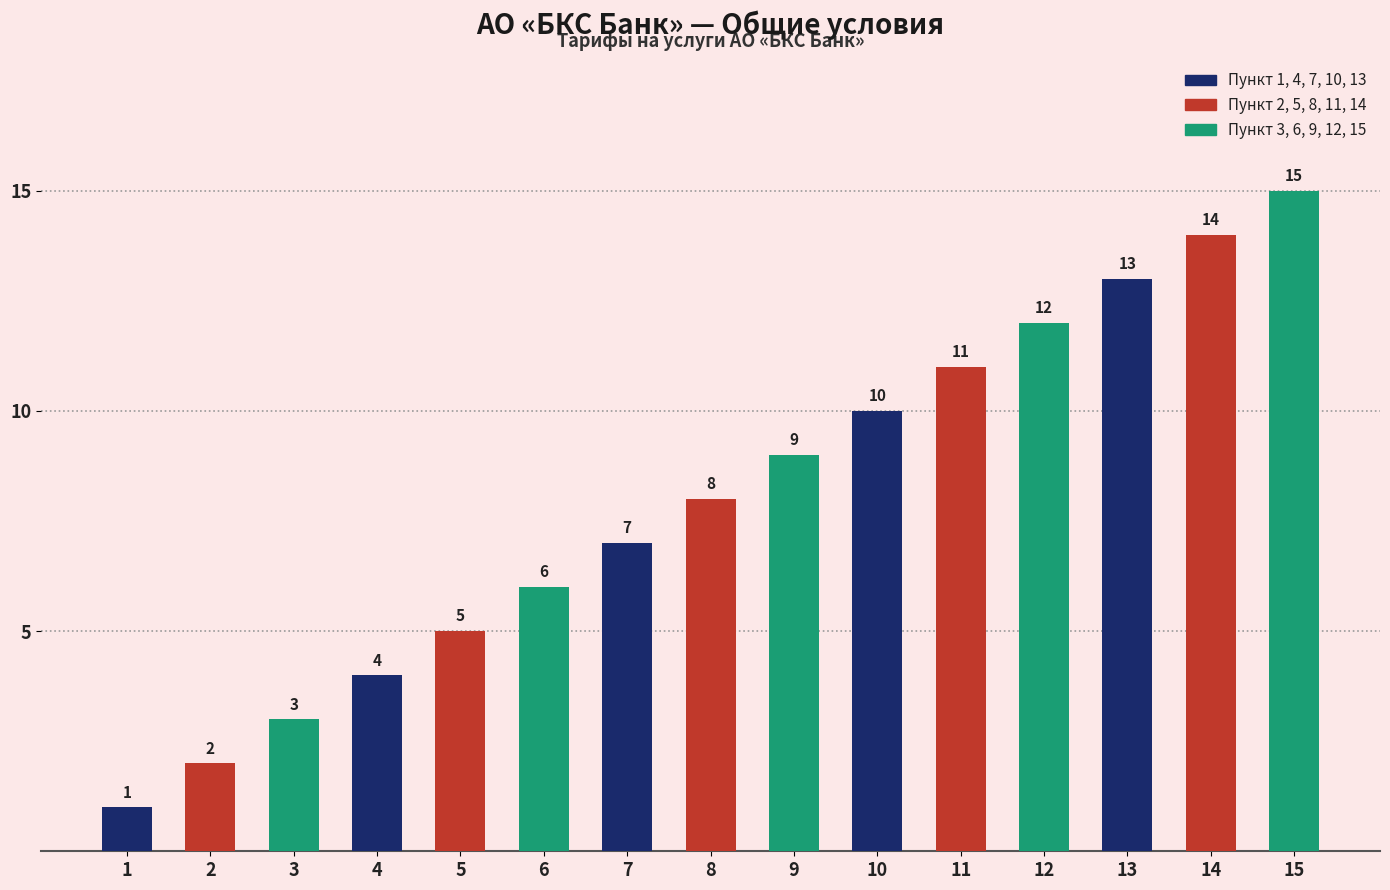

Does the chart contain stacked bars?

No